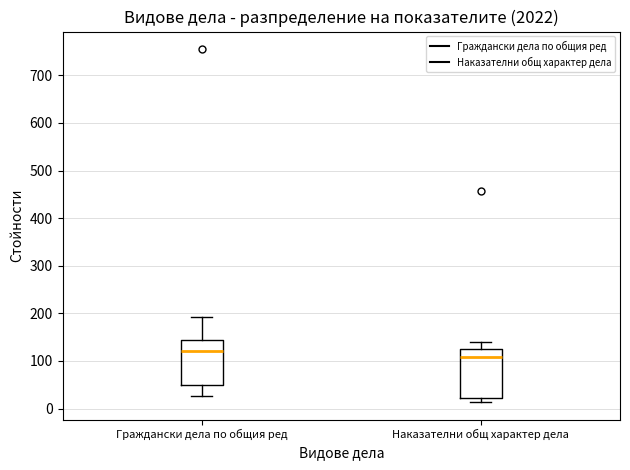

Reading left to right, read every box against the y-axis: the position of its median line, the range the box covers, and the ends of its whiskers. The values are not printed on the chart, so give them approximately, as read against the axis.

Граждански дела по общия ред: median 120, box 50 to 140, whiskers 30 to 190
Наказателни общ характер дела: median 110, box 20 to 130, whiskers 10 to 140